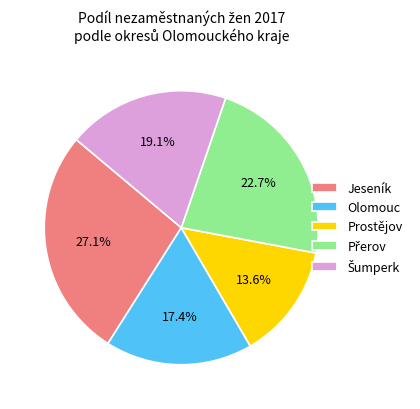

What percentage is the Olomouc slice, to the nearest percent?

17%